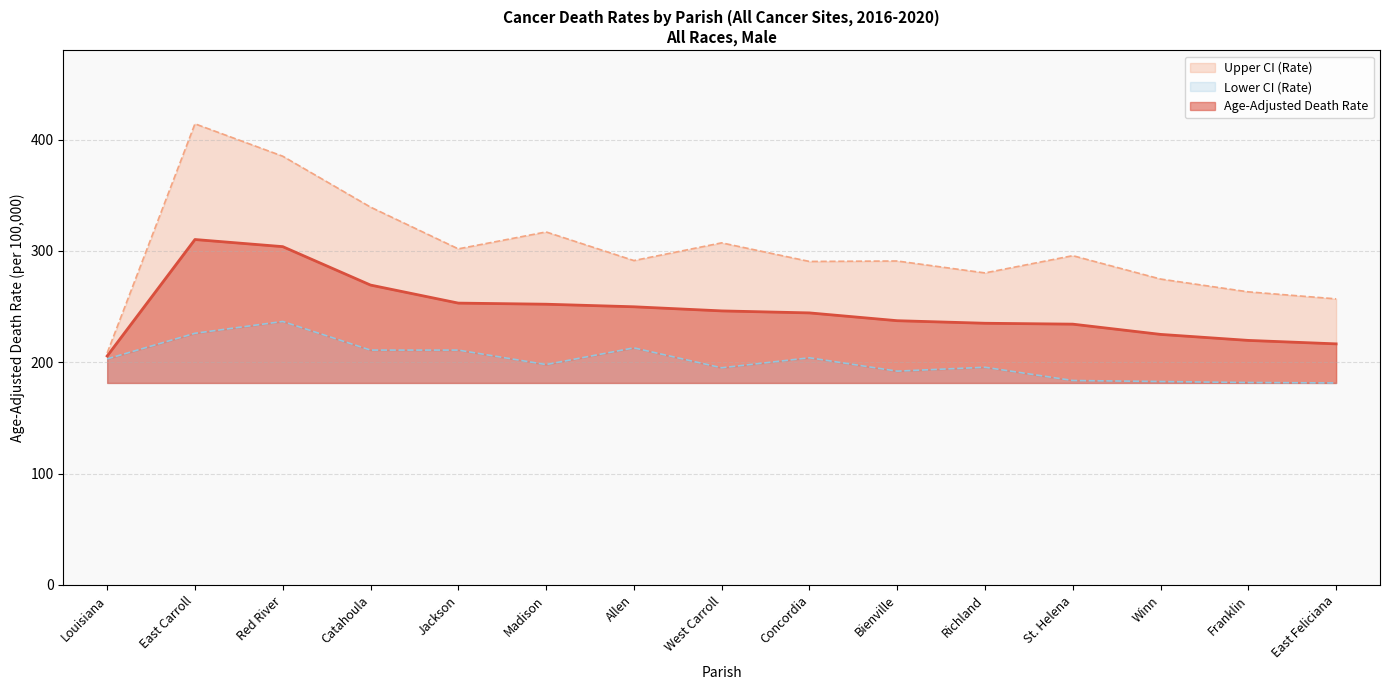

Reading left to right, extract all data points from this chart.

Age-Adjusted Death Rate: 205.6	310.2	303.8	269.3	253.1	252.1	249.8	246.1	244.3	237.3	235.0	234.2	225.0	219.6	216.5
Upper CI (Rate): 208.3	414.1	385.0	339.3	301.8	317.0	291.3	307.2	290.5	290.9	280.2	295.7	274.7	263.2	256.9
Lower CI (Rate): 203.0	226.0	236.6	210.9	210.9	197.9	212.9	195.0	204.0	192.0	195.5	183.6	182.7	181.8	181.4